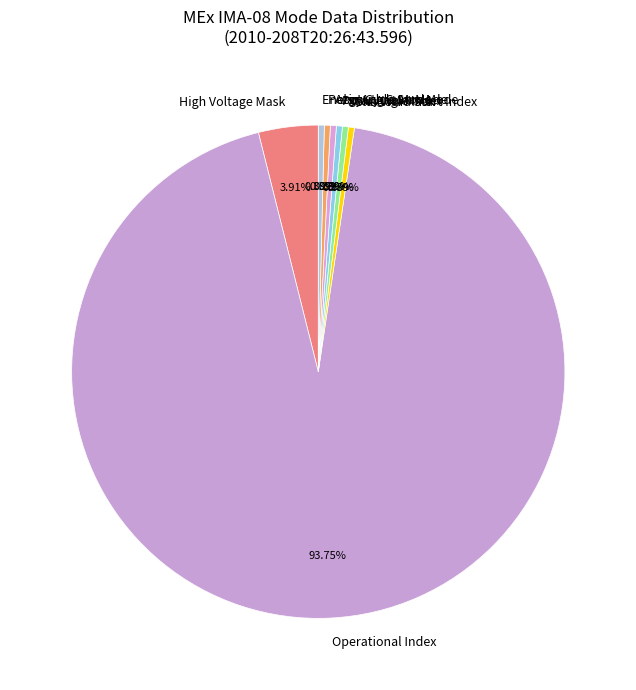

Which slice is the largest?

Operational Index